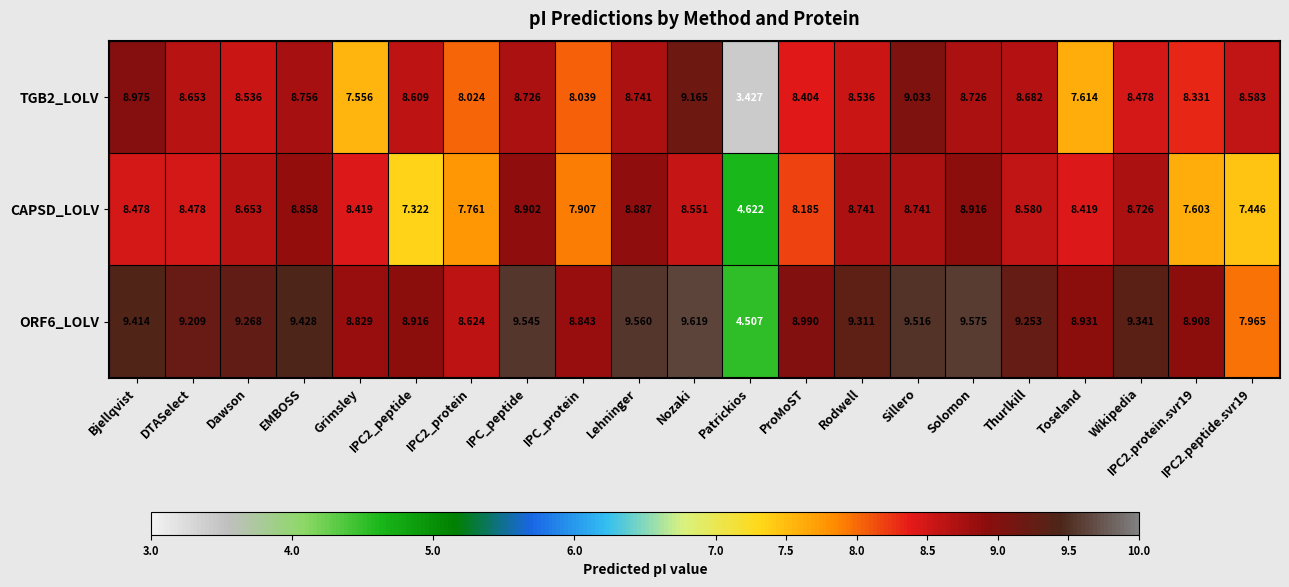

Where does the TGB2_LOLV series first go above 8?

Bjellqvist